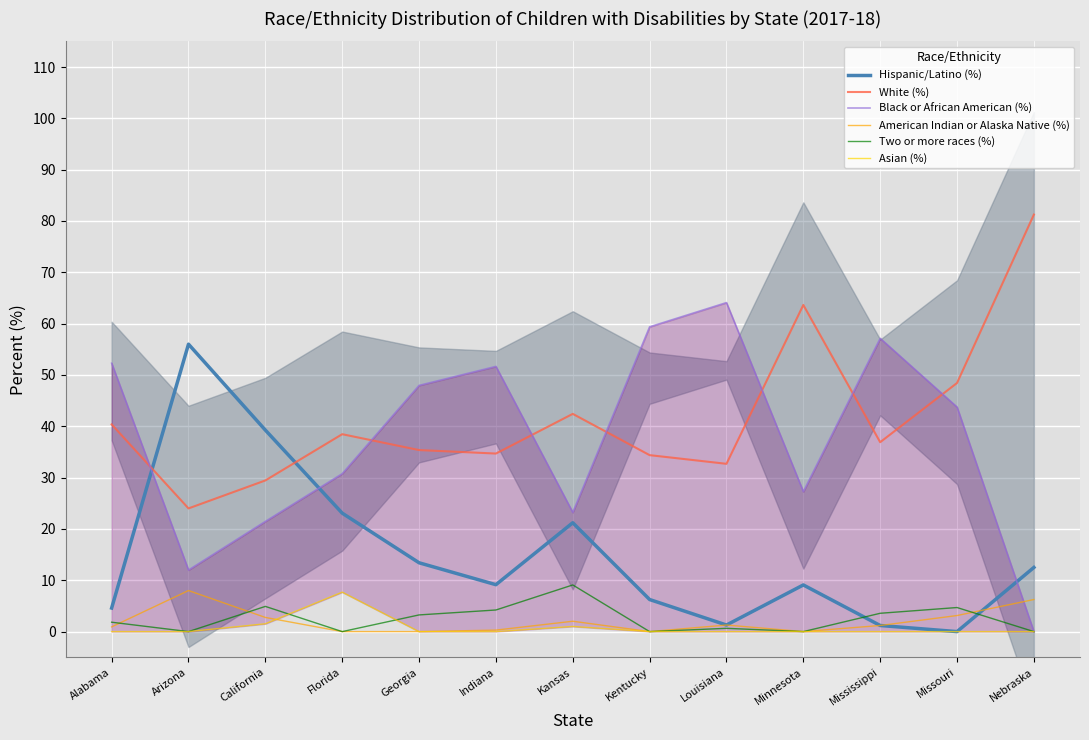

Rank the series at Arizona from lowest to highest value.

Two or more races (%), Asian (%), American Indian or Alaska Native (%), Black or African American (%), White (%), Hispanic/Latino (%)